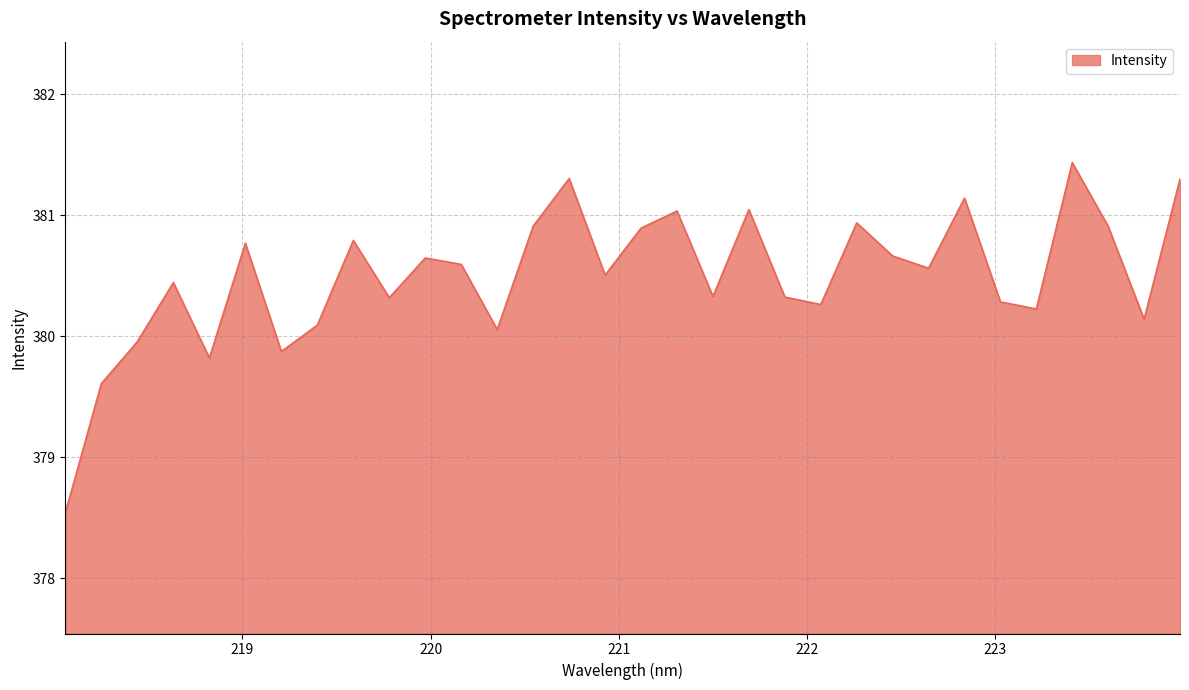

What is the maximum value shown in the chart?

381.4